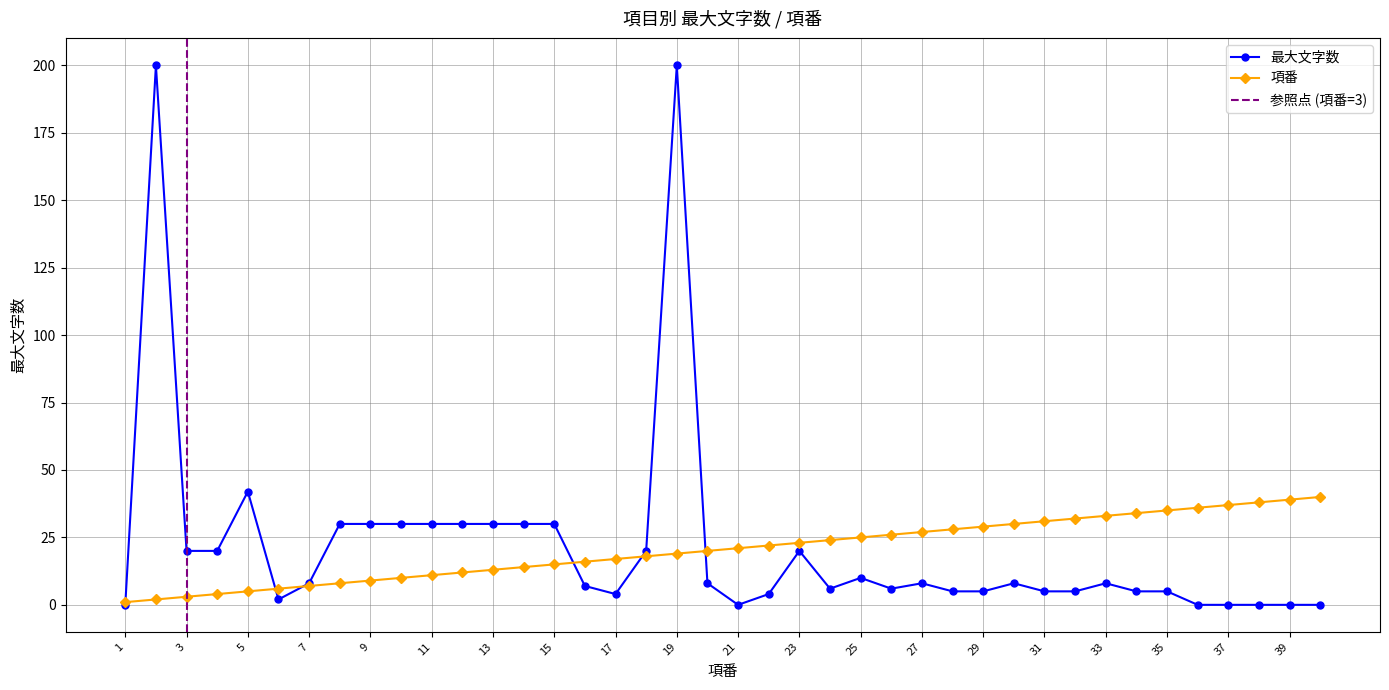

Rank the series at 3 from highest to lowest value.

最大文字数, 項番